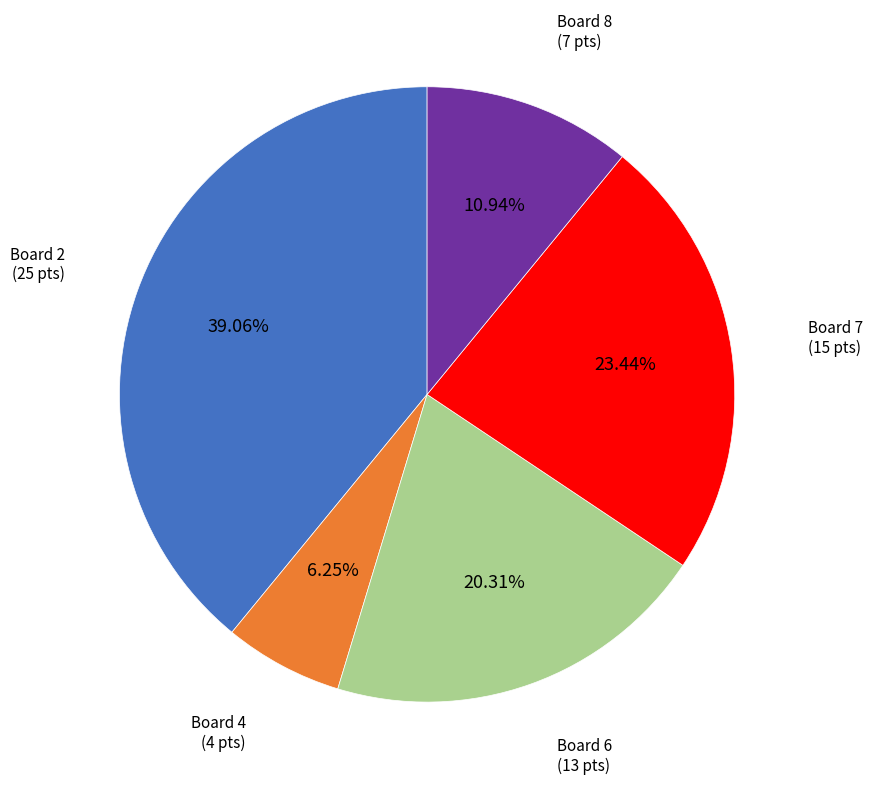

Does any single category account for the majority?

No